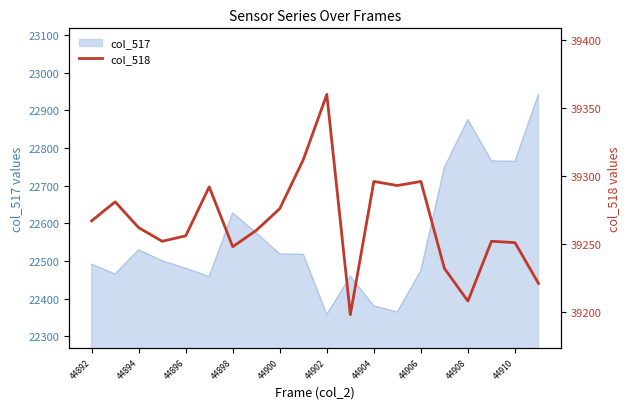

True or false: there are more than 0 points higher than both neighbors.

True